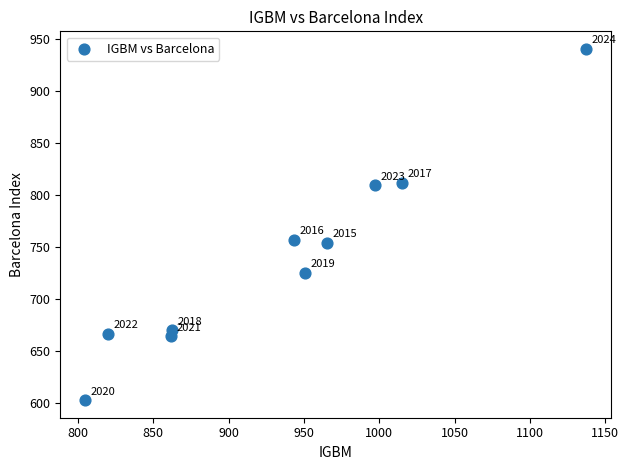

What Y value in the scatter plot is closest to 771?

756.8